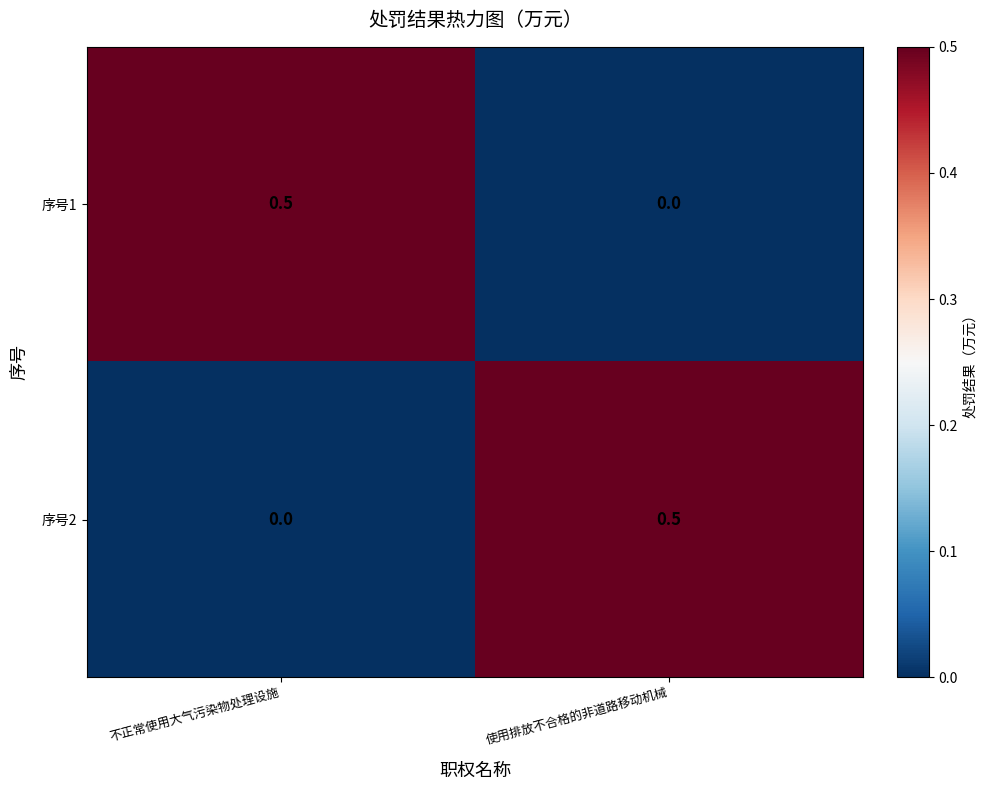

What is the sum of the 序号2 values at 使用排放不合格的非道路移动机械 and 不正常使用大气污染物处理设施?

0.5